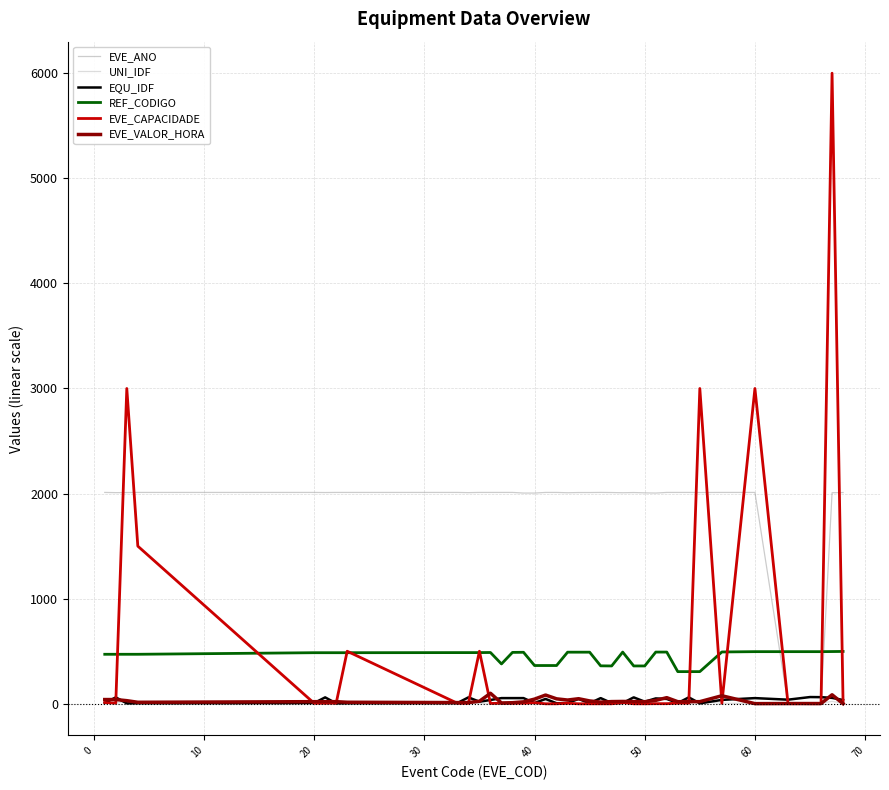

Which series has the widest spread of values?

EVE_CAPACIDADE